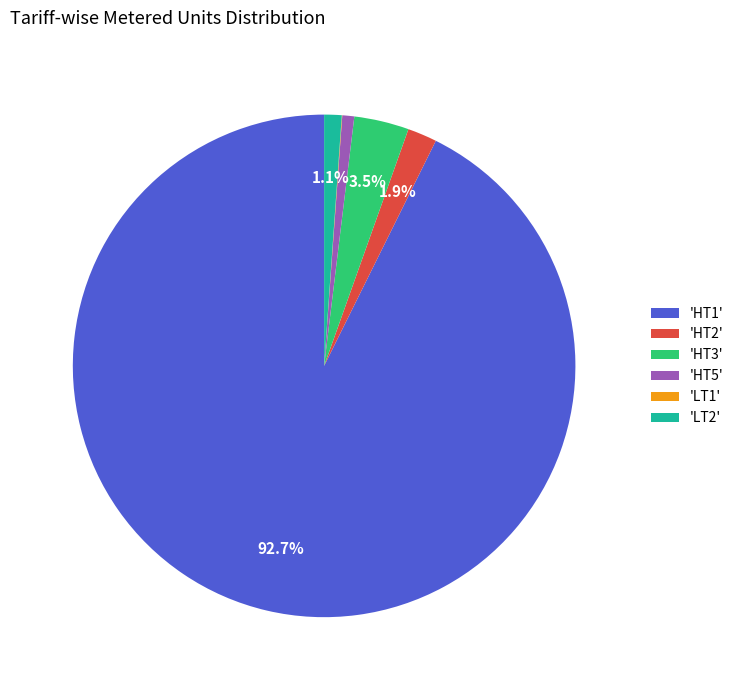

What is the largest slice in the pie chart?

'HT1'